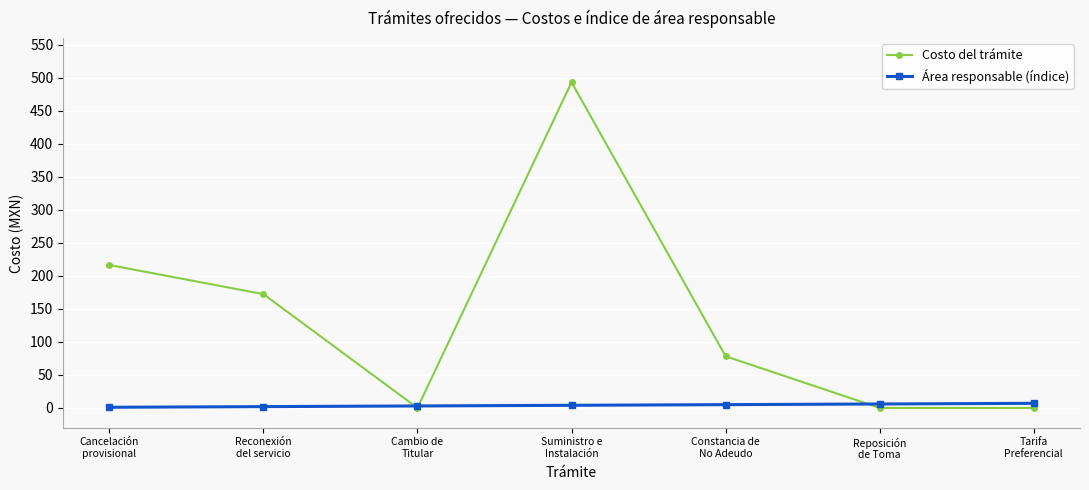

At how many categories does at least one series exceed 375?

1